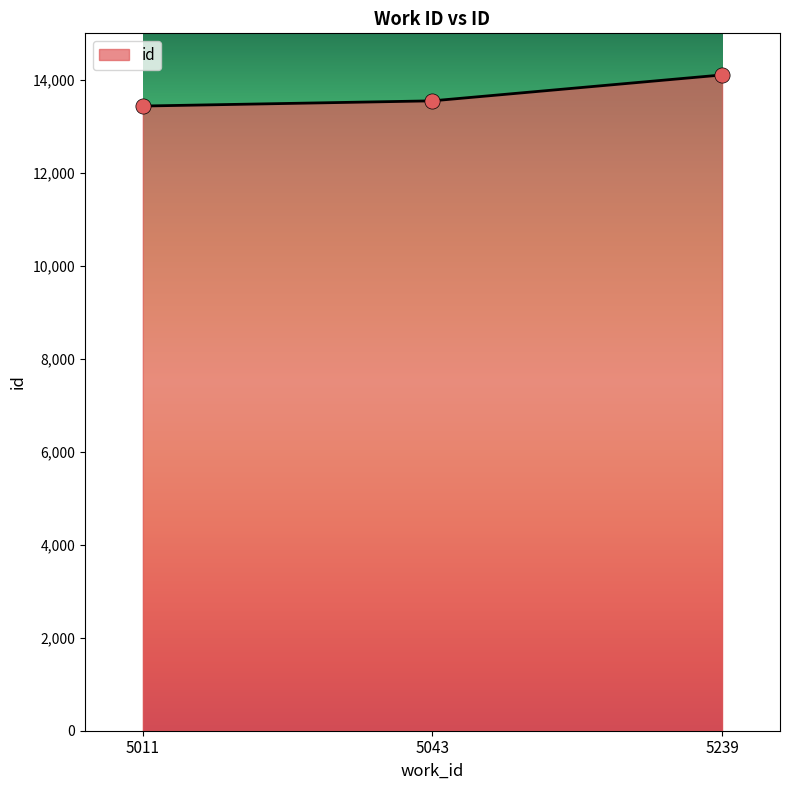

Approximately how many times larger is the value at 5239 compared to 5011?

1.0